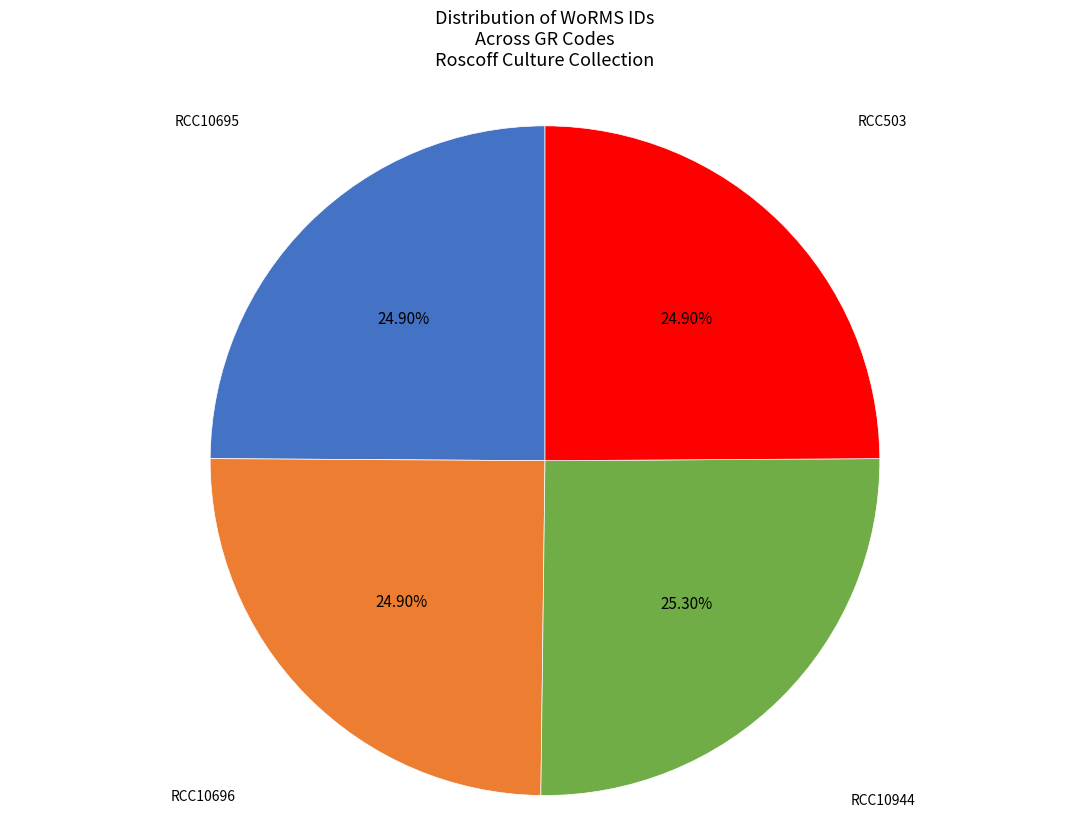

Is there a majority slice in this chart?

No